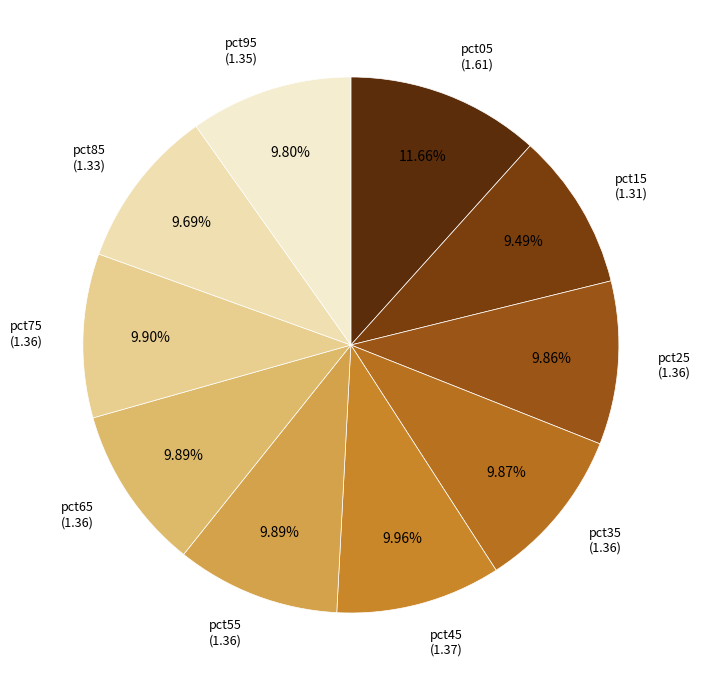

The pct25 slice represents 10% of the pie. True or false?

True